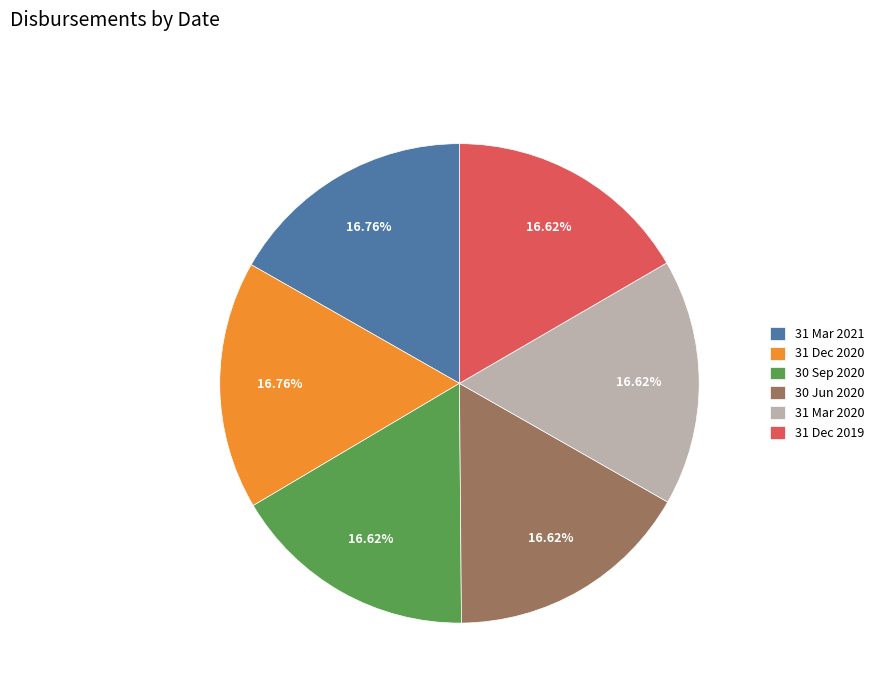

What is the ratio of the value at 31 Dec 2019 to the value at 31 Mar 2020?

1.0